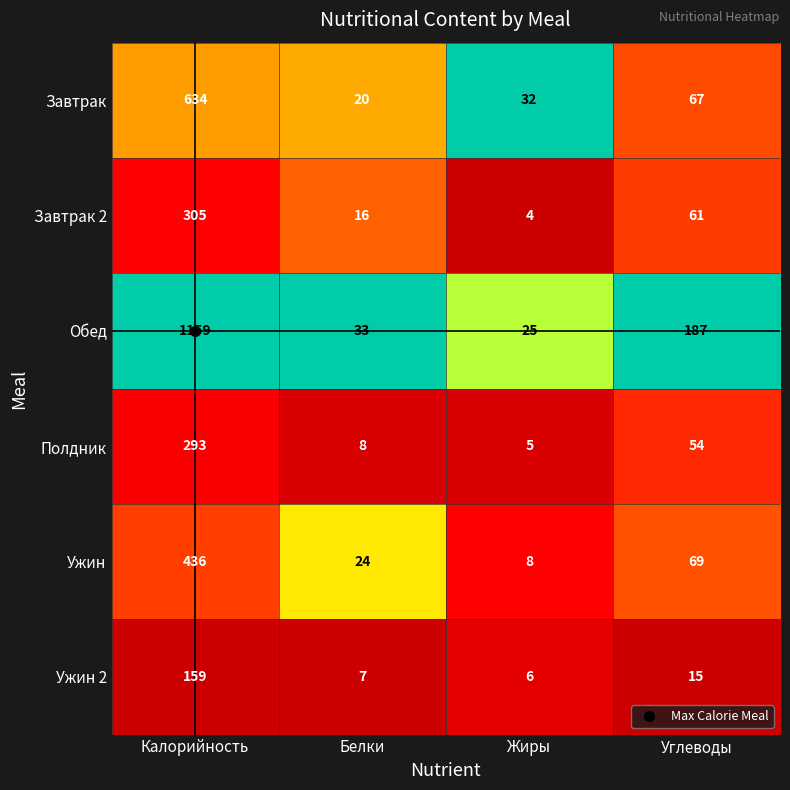

Which label corresponds to the smallest value in the chart?

Жиры